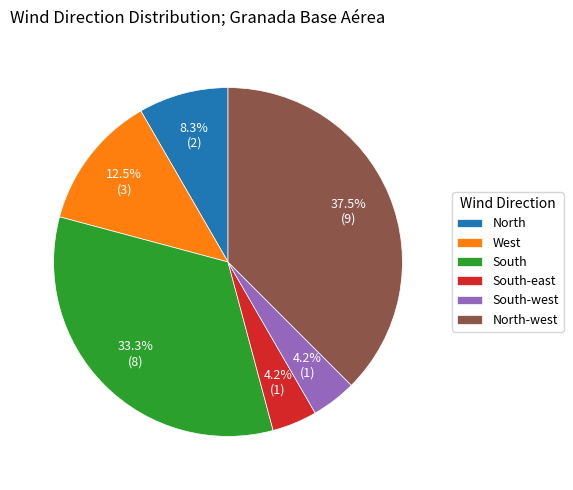

Count the number of slices in the pie.

6